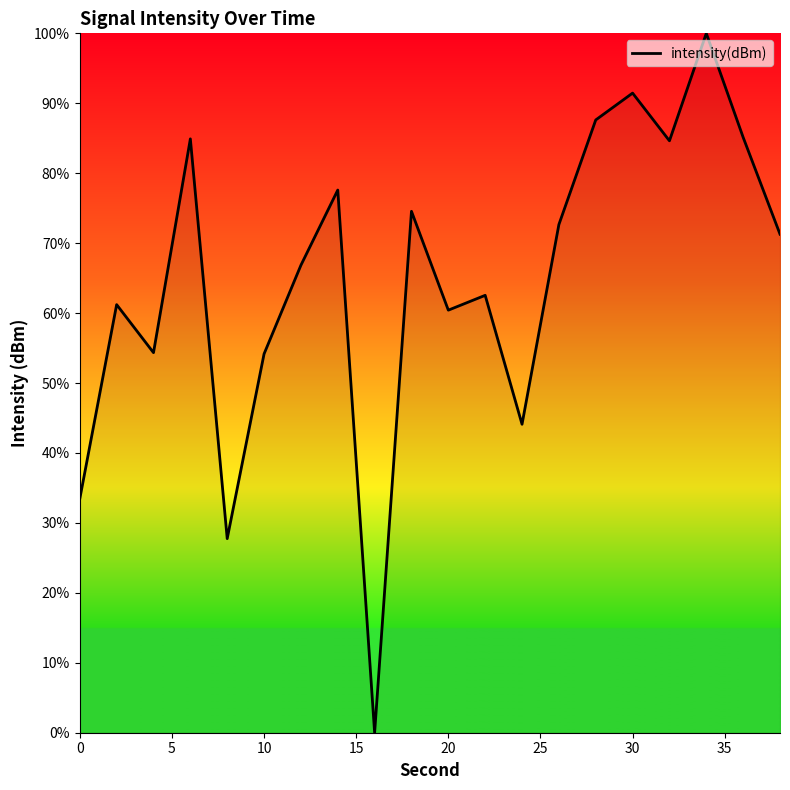

What is the difference between the maximum and minimum values?

100.0